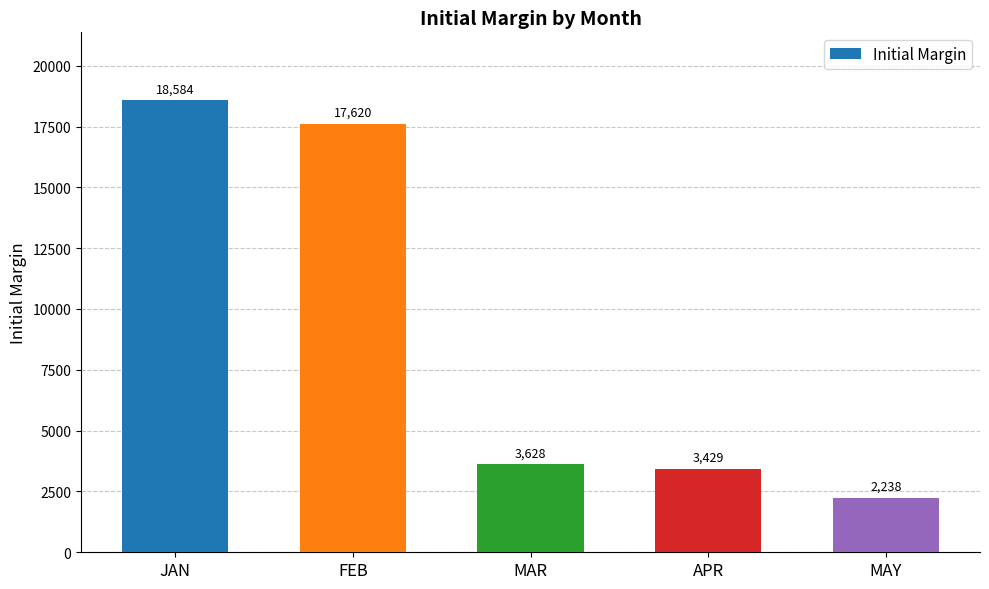

Does the chart contain stacked bars?

No